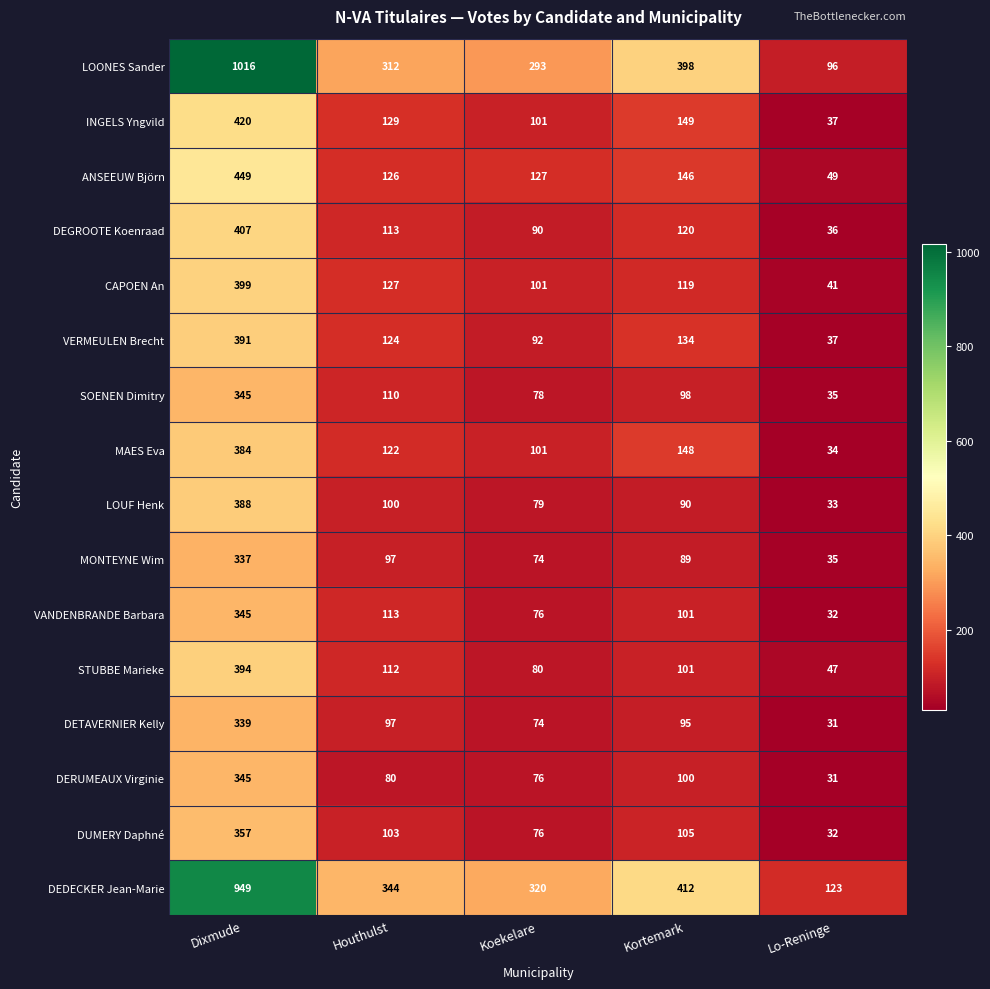

Is the value of VERMEULEN Brecht at Dixmude greater than the value of DEGROOTE Koenraad at Lo-Reninge?

Yes